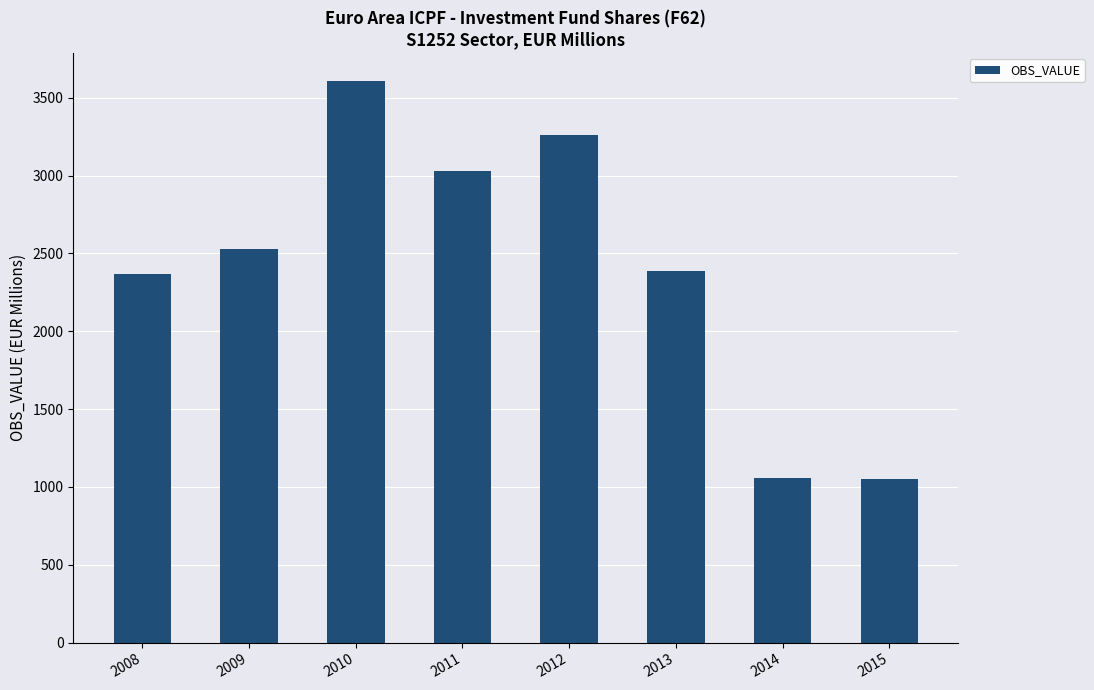

What is the ratio of the value at 2011 to the value at 2014?

2.9